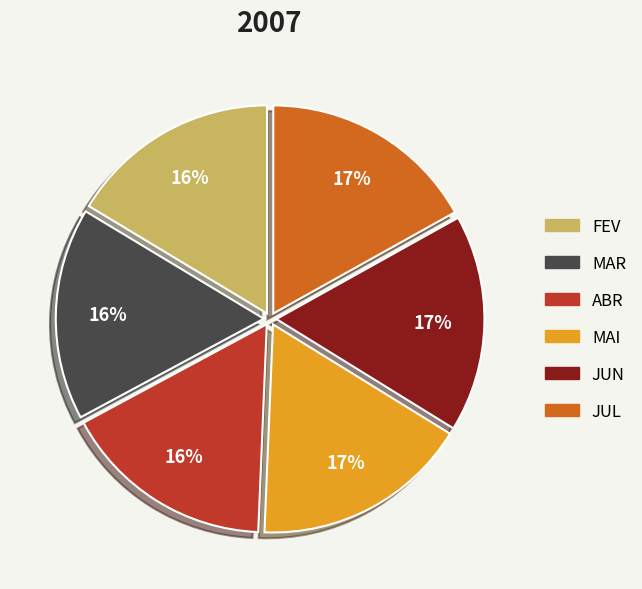

Is there a majority slice in this chart?

No